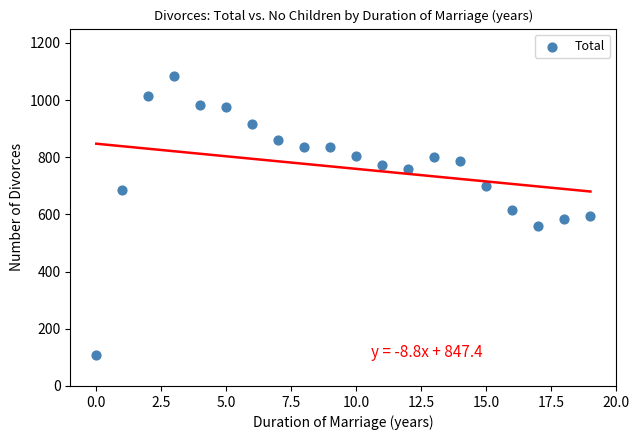

What is the range of Y values (max minus min)?

977